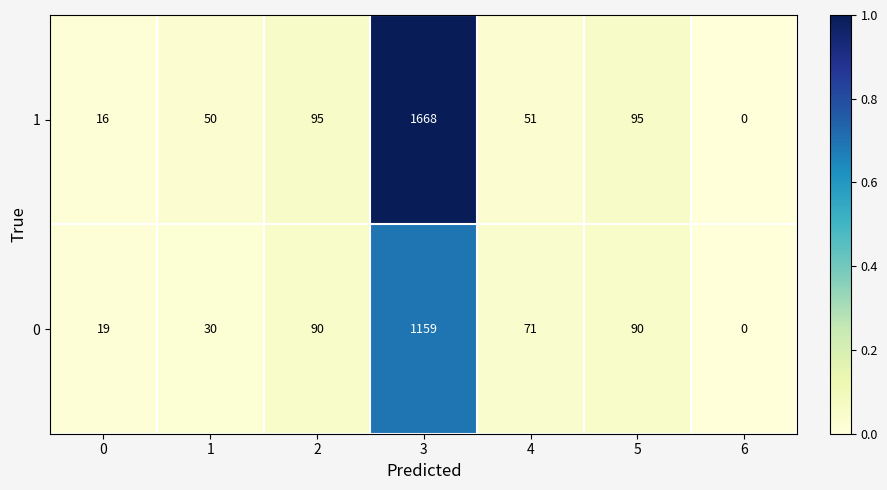

Is it true that 1 equals 935 at 3?

False